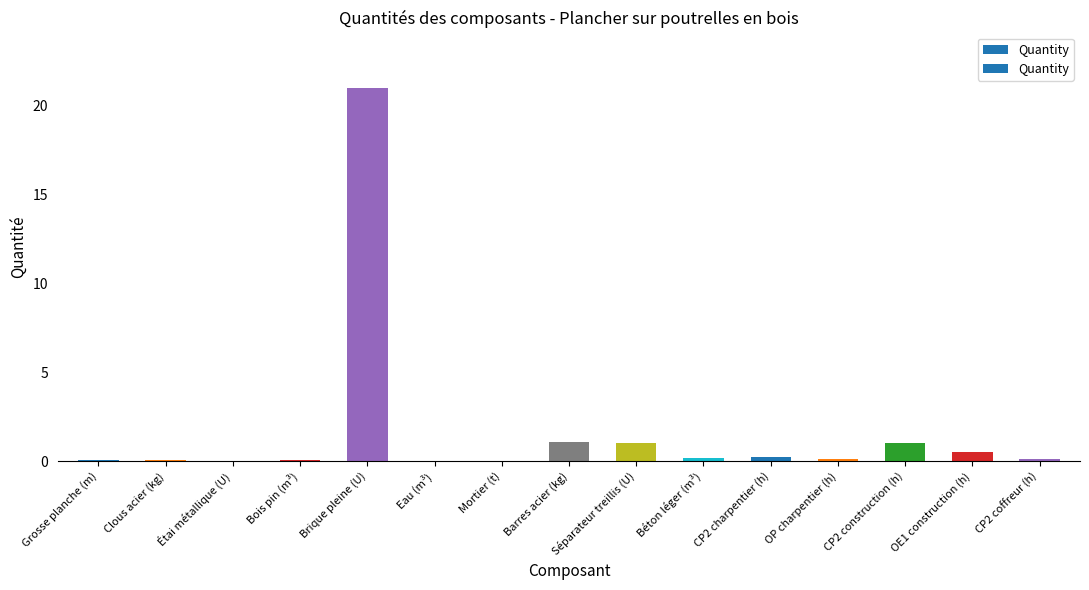

What is the sum of the values at Brique pleine (U) and Étai métallique (U)?

21.0